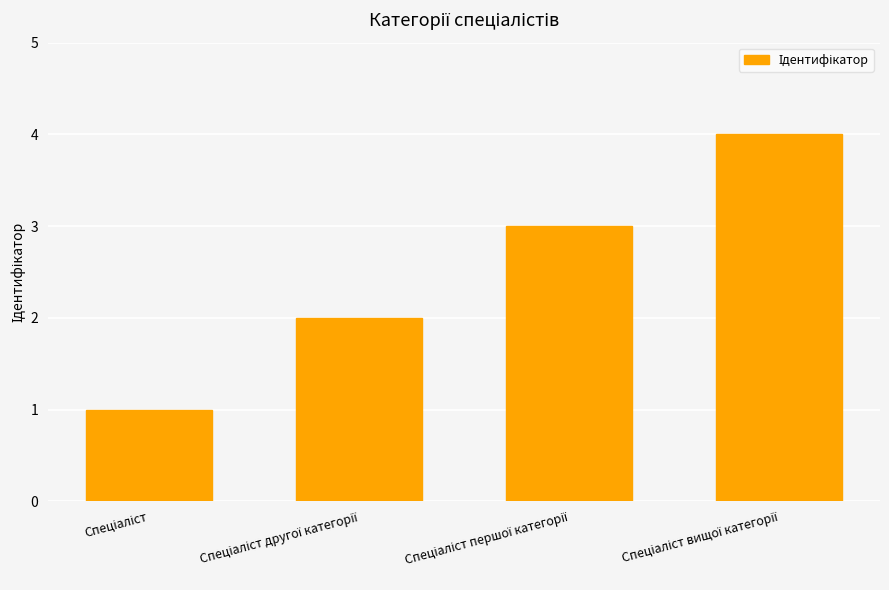

What is the difference between the second highest and minimum values?

2